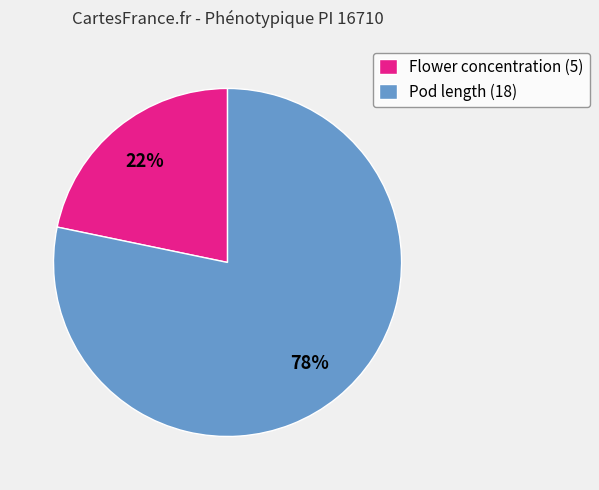

Combined, do Pod length (18) and Flower concentration (5) account for over 50%?

Yes